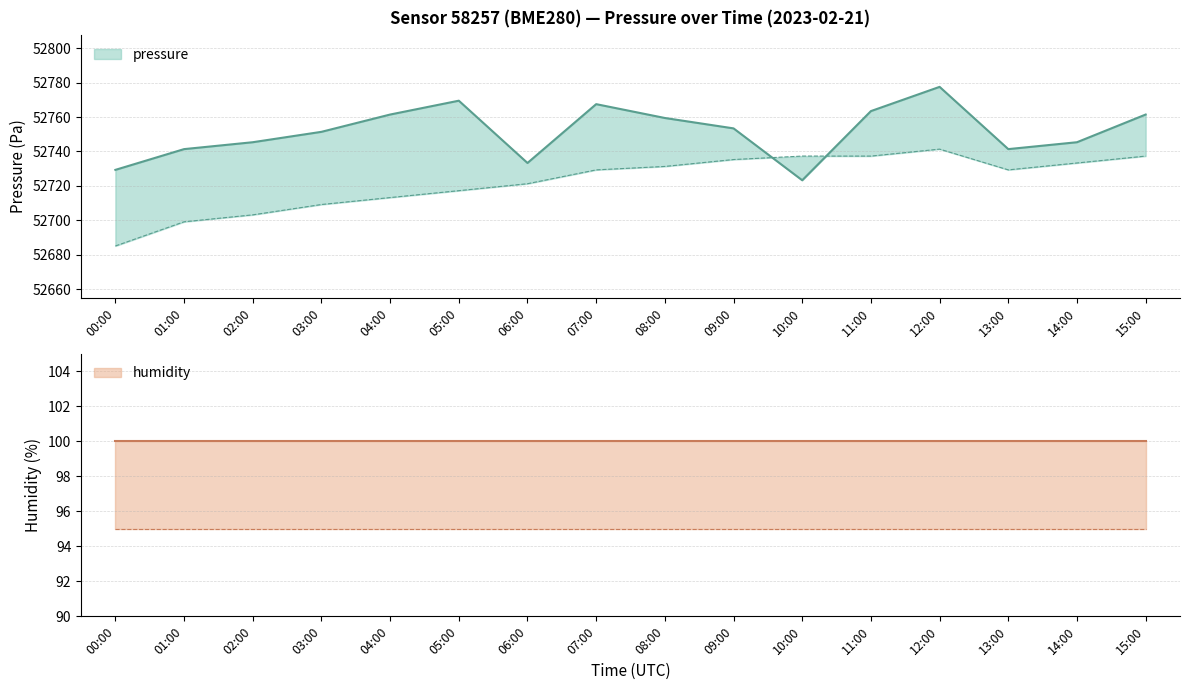

At which label is pressure closest to 52750?

03:00